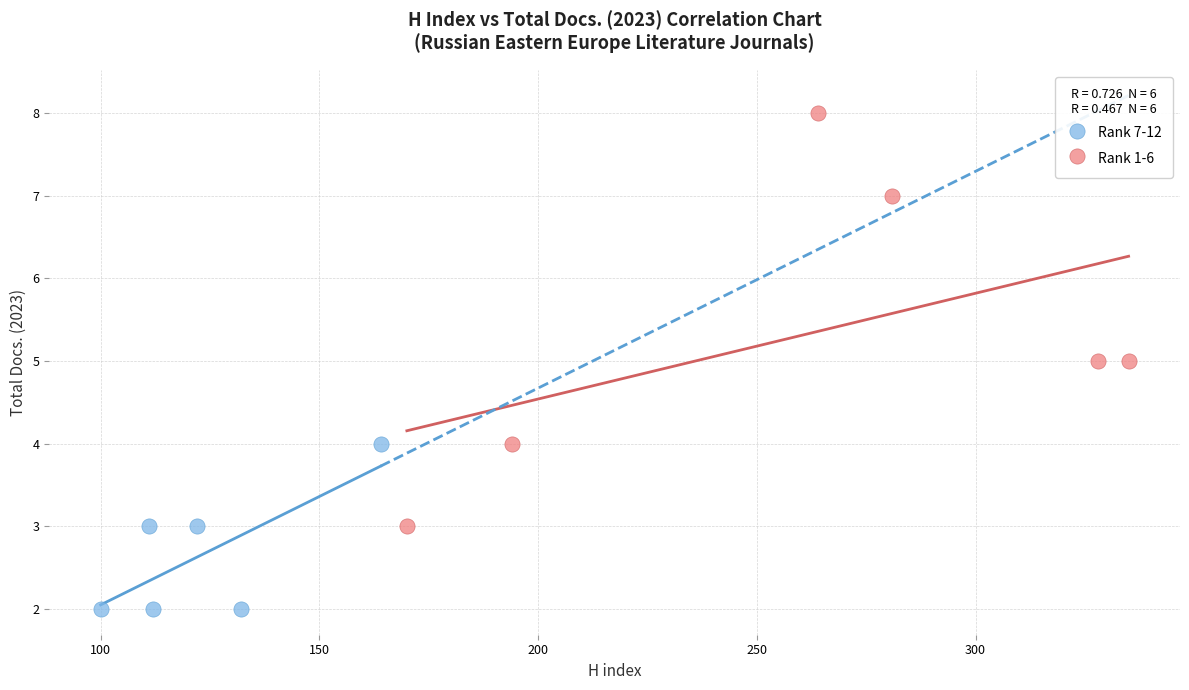

Which series reaches the minimum Y coordinate?

Rank 7-12